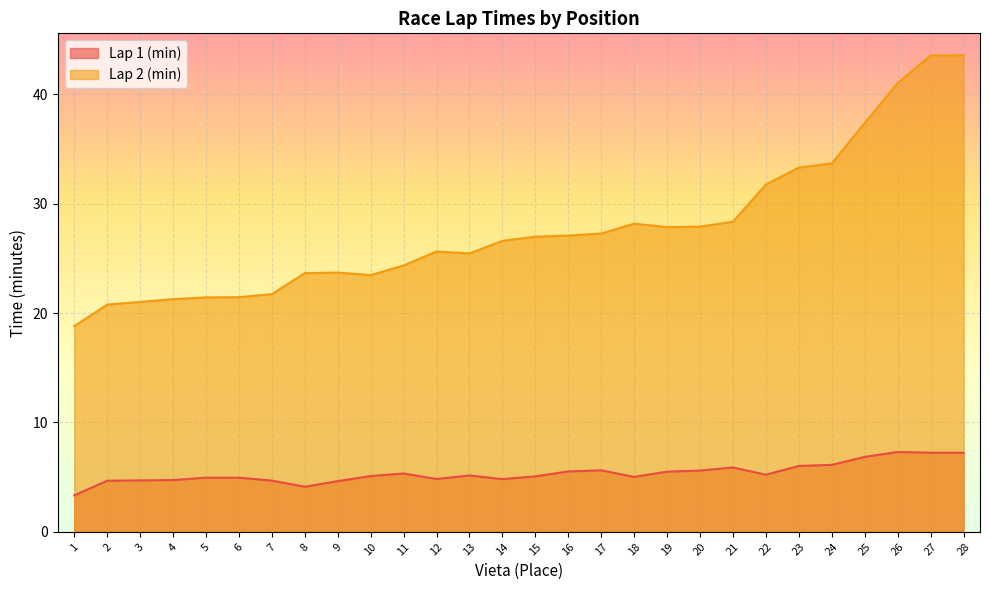

True or false: Lap 2 (min) has a value of 41.2 at 10.

False